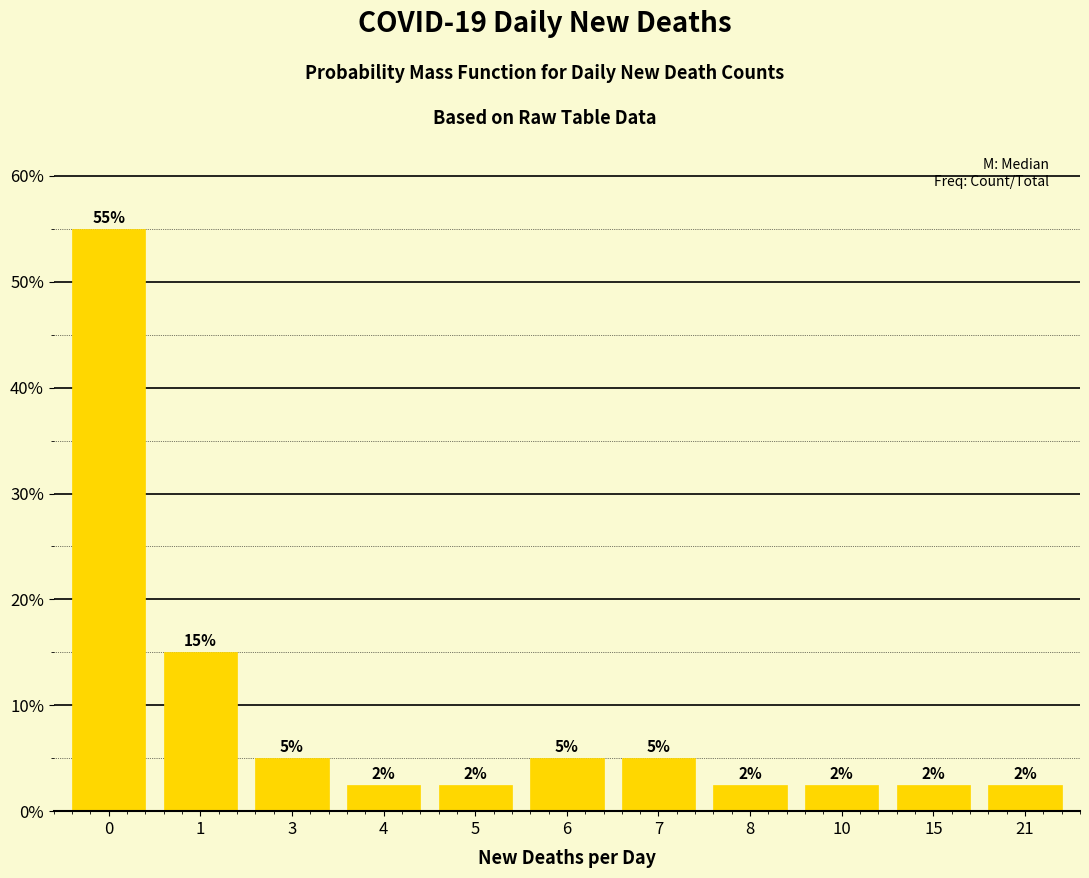

Does the chart contain any negative values?

No